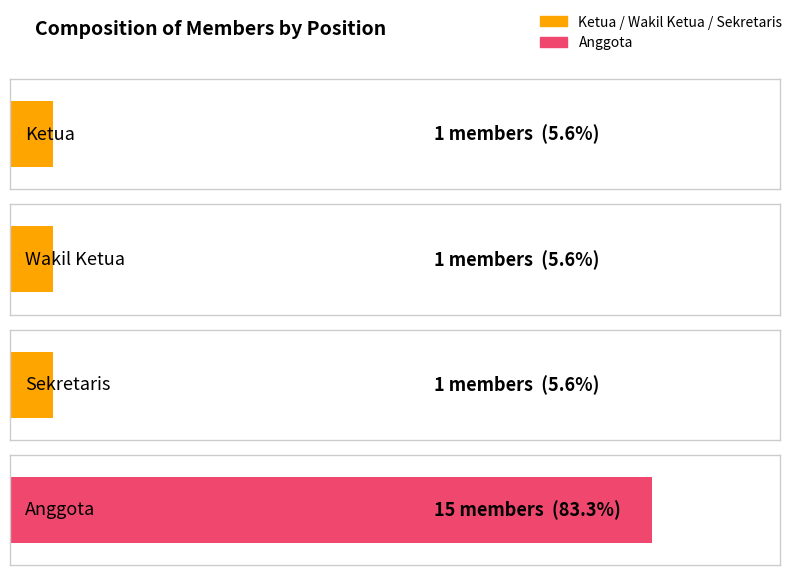

Count the values in the range 1 to 15.

4